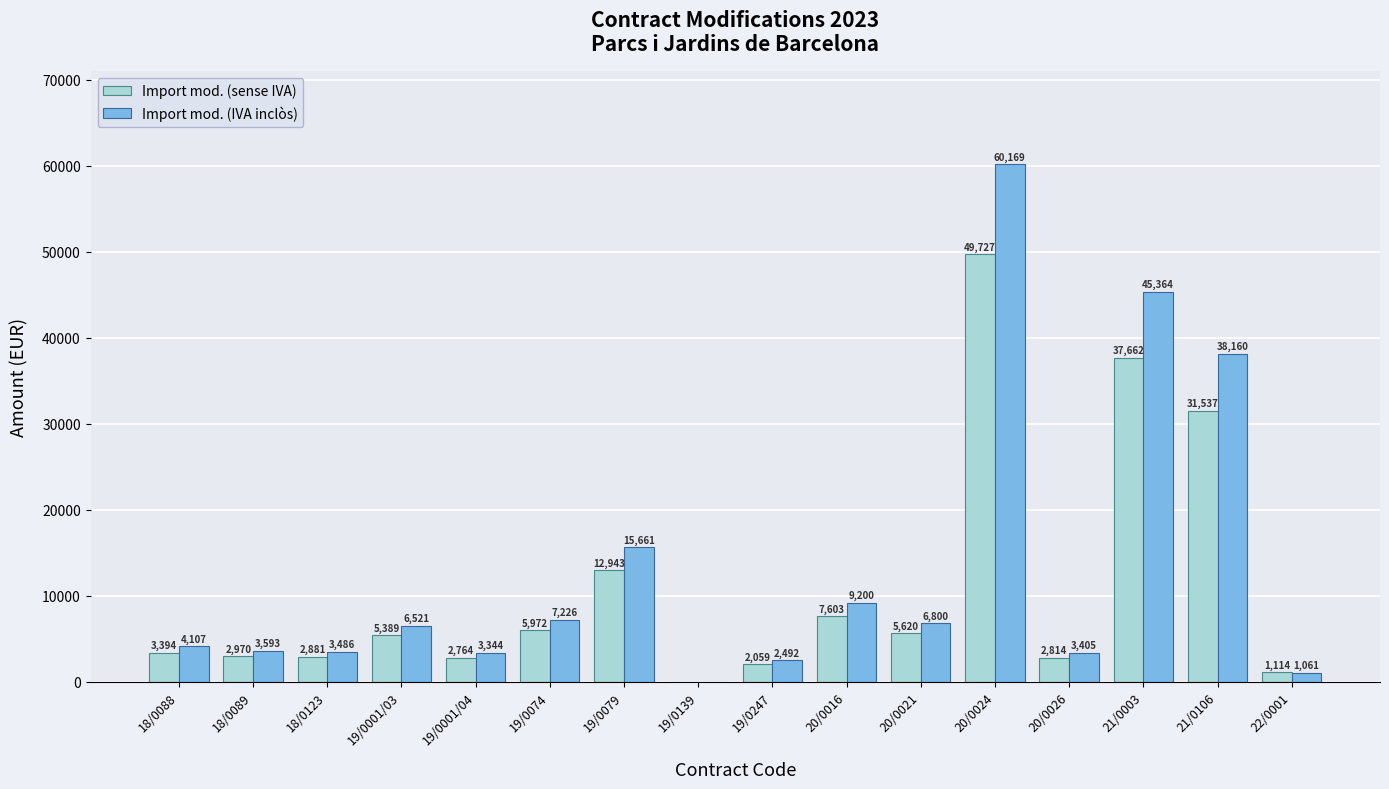

What value does the Import mod. (IVA inclòs) series have at 18/0089?

3593.3